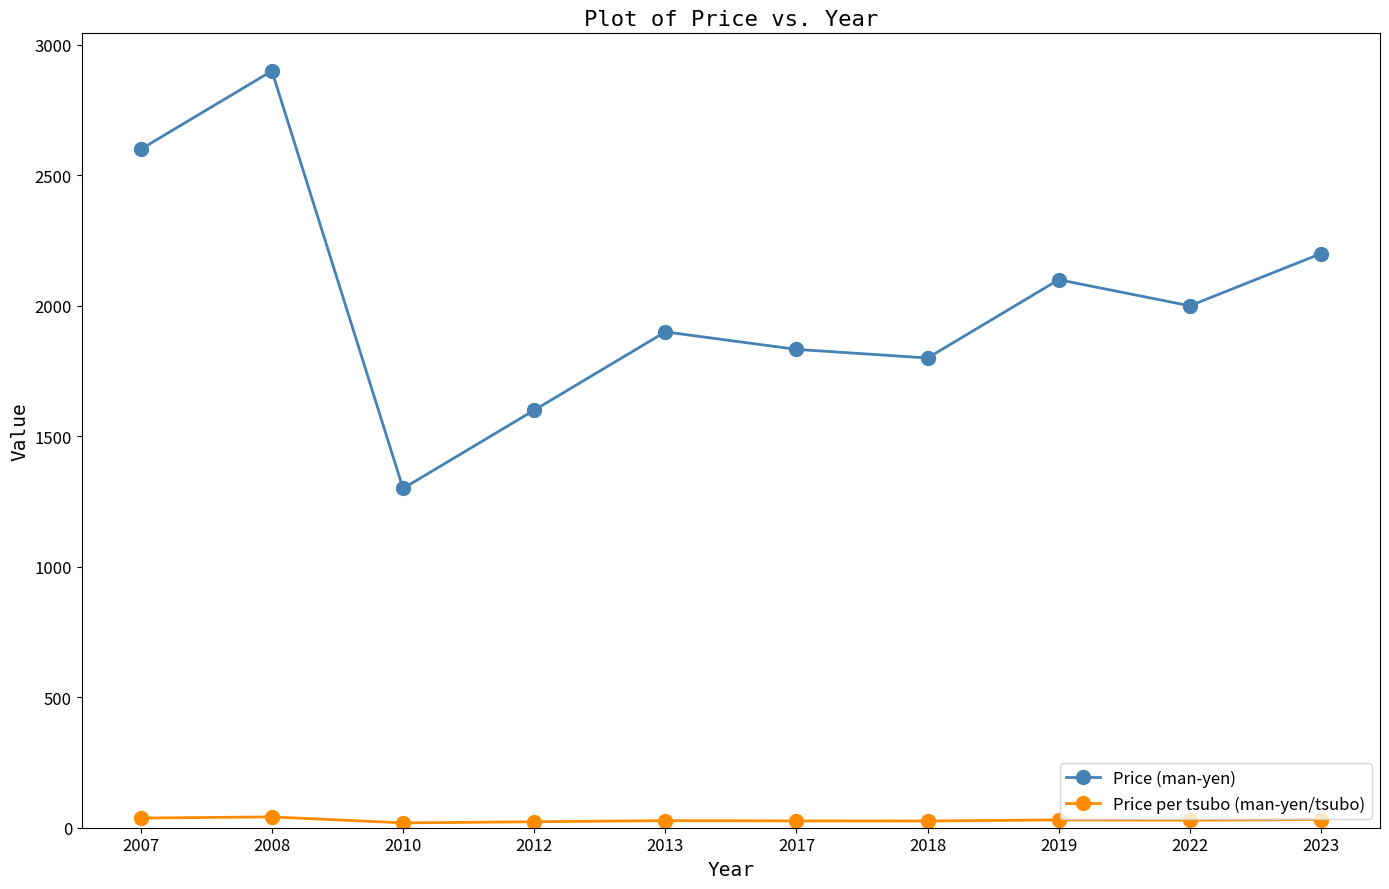

The value of Price per tsubo (man-yen/tsubo) at 2007 is 37.1. True or false?

True